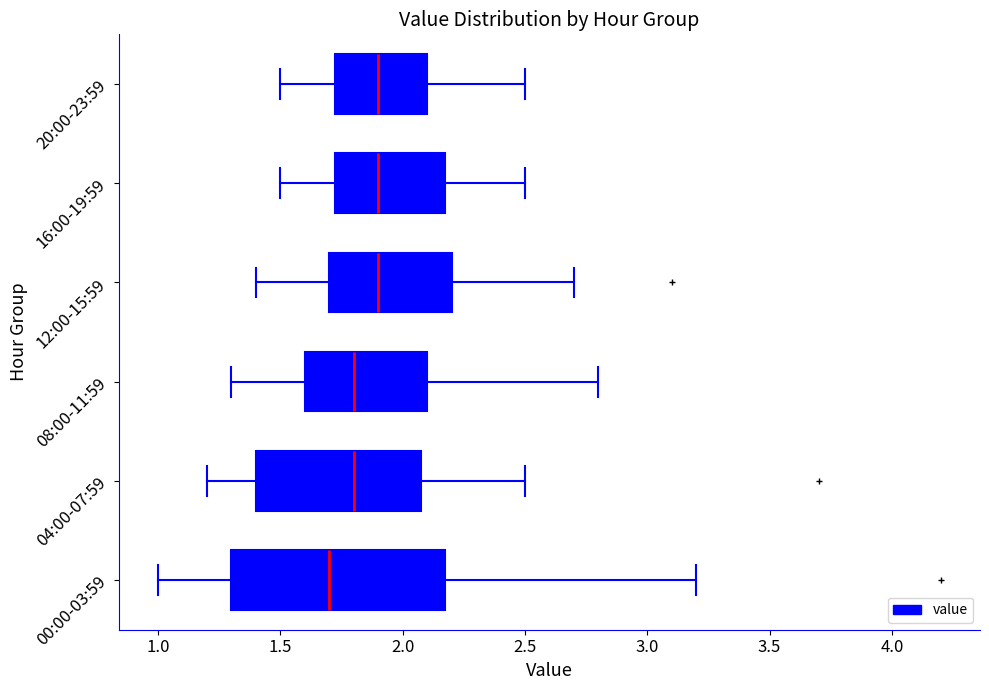

Where does the left whisker of the box for 00:00-03:59 end on the x-axis? The values are not printed on the chart, so give them approximately, as read against the axis.

1.00